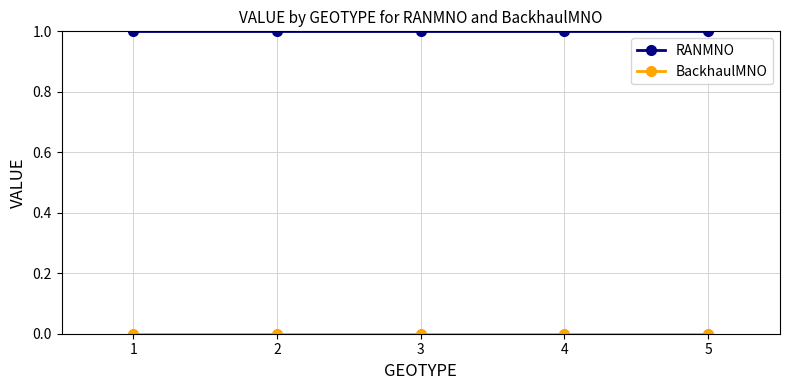

How many data points does each series have?

5